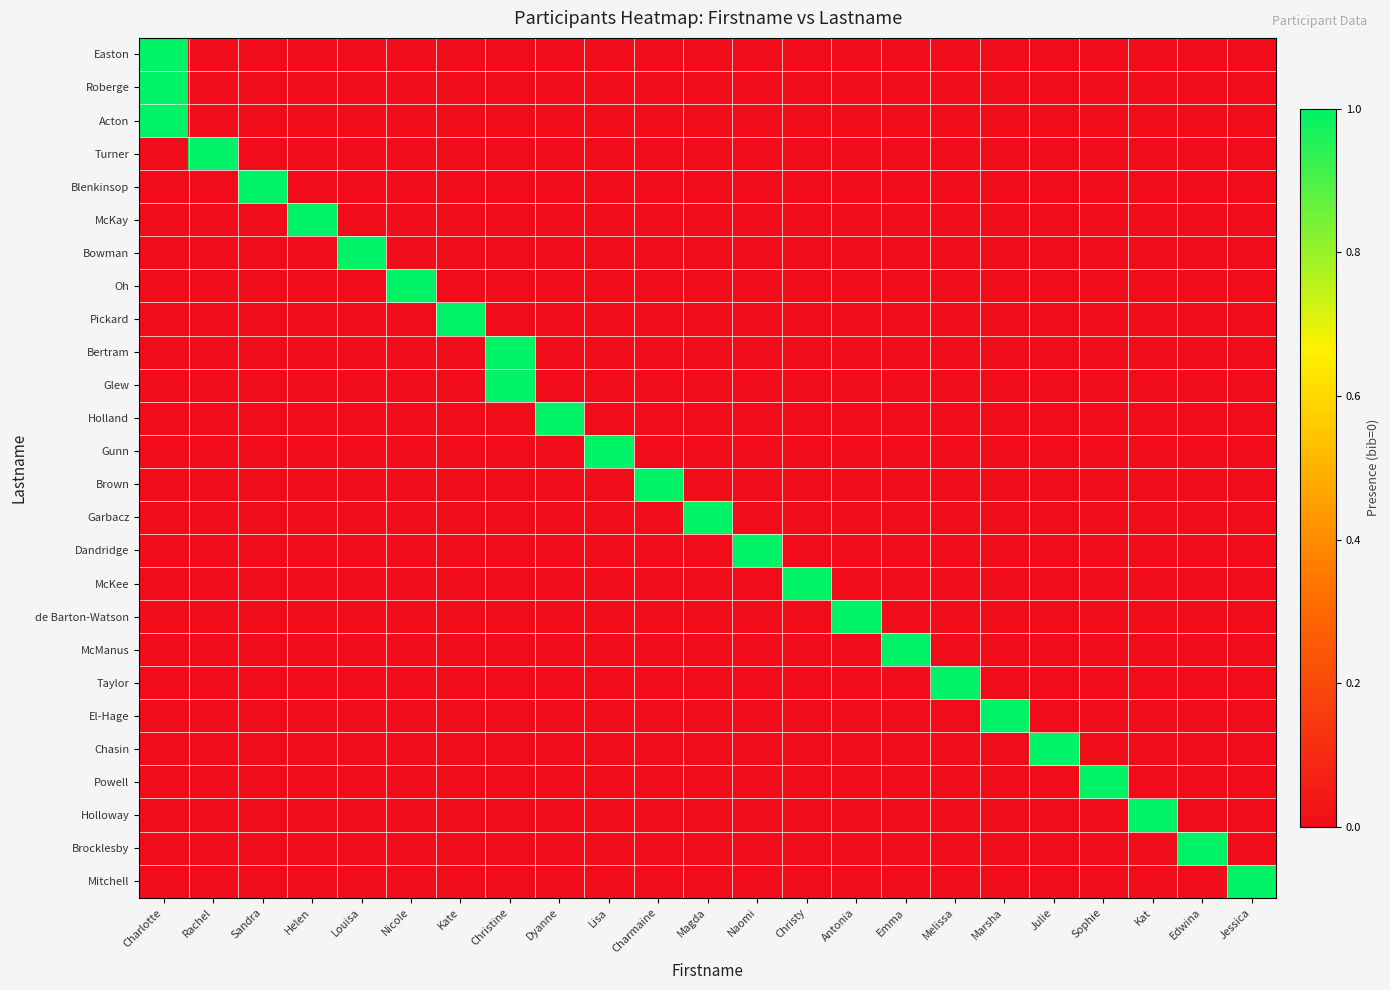

At Dyanne, list the series in order from largest to smallest.

Holland, Easton, Roberge, Acton, Turner, Blenkinsop, McKay, Bowman, Oh, Pickard, Bertram, Glew, Gunn, Brown, Garbacz, Dandridge, McKee, de Barton-Watson, McManus, Taylor, El-Hage, Chasin, Powell, Holloway, Brocklesby, Mitchell